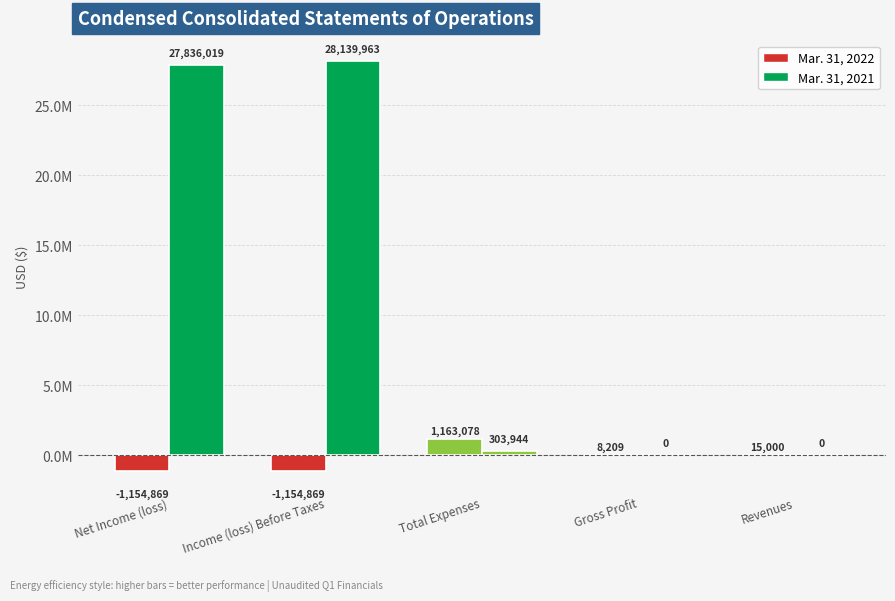

Does the chart contain stacked bars?

No